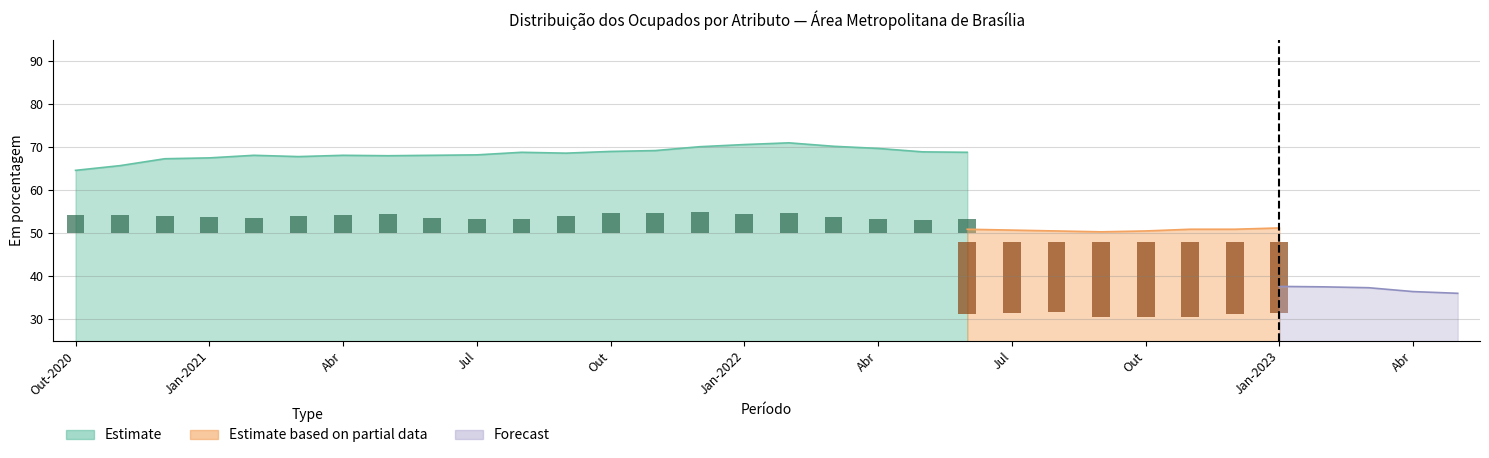

How many groups of bars are there?

32